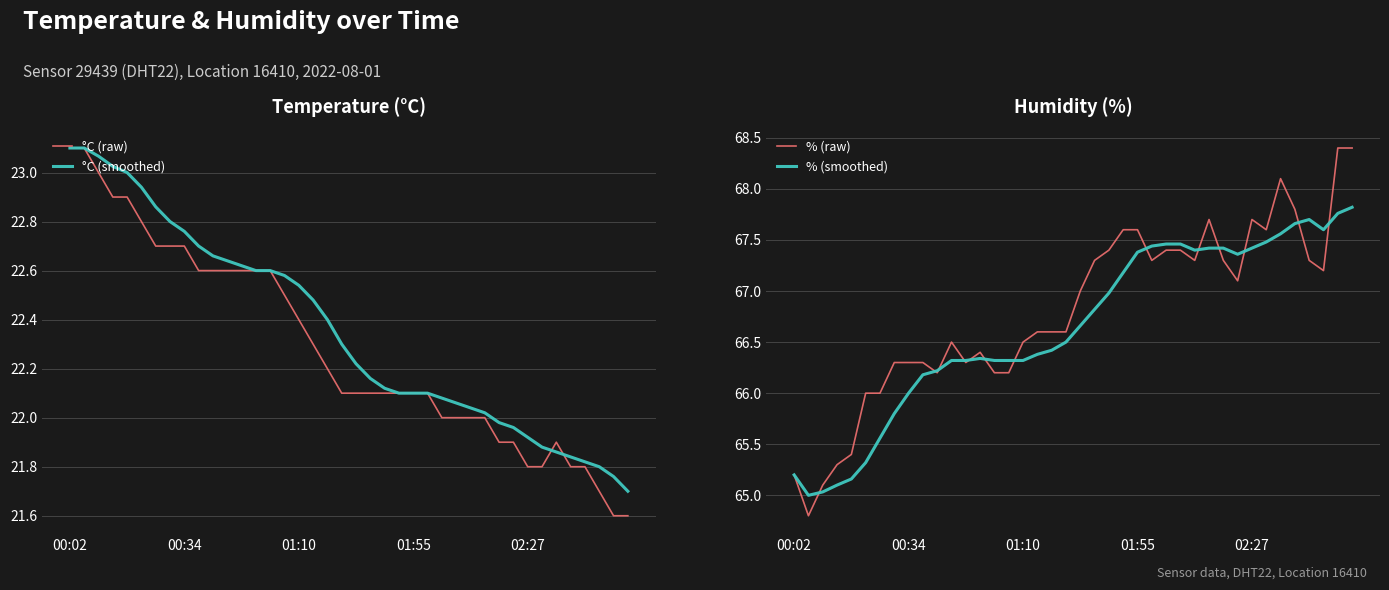

True or false: °C (raw) and % (raw) intersect in this chart.

False